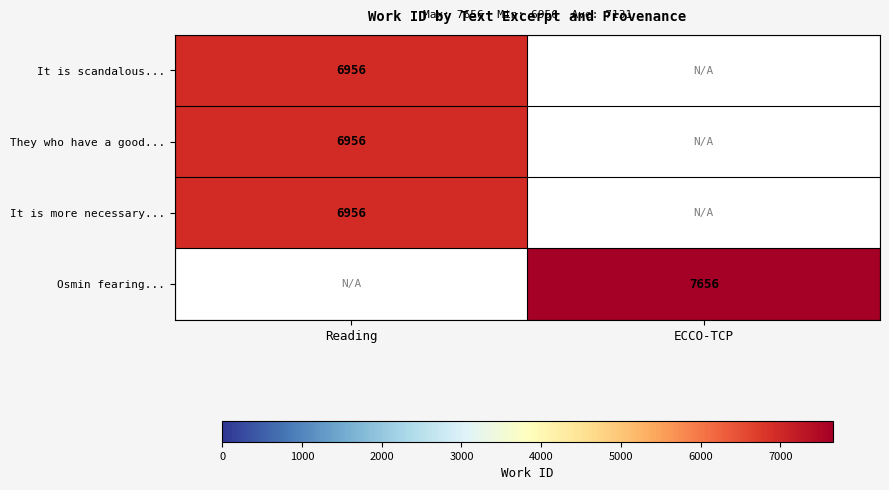

Is the value of It is scandalous... at Reading greater than the value of Osmin fearing... at ECCO-TCP?

No